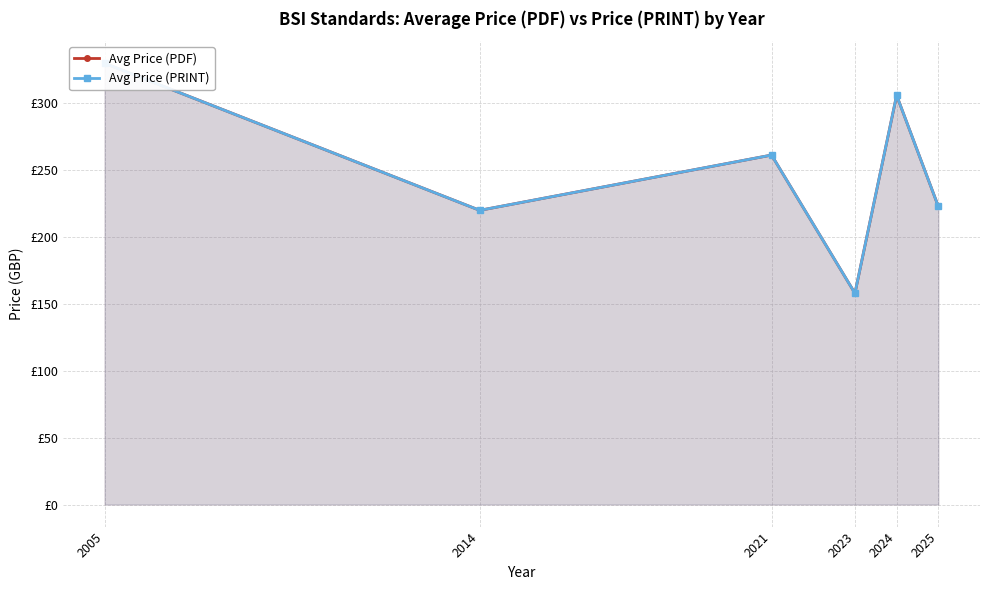

What value does the Avg Price (PDF) series have at 2005?

330.0